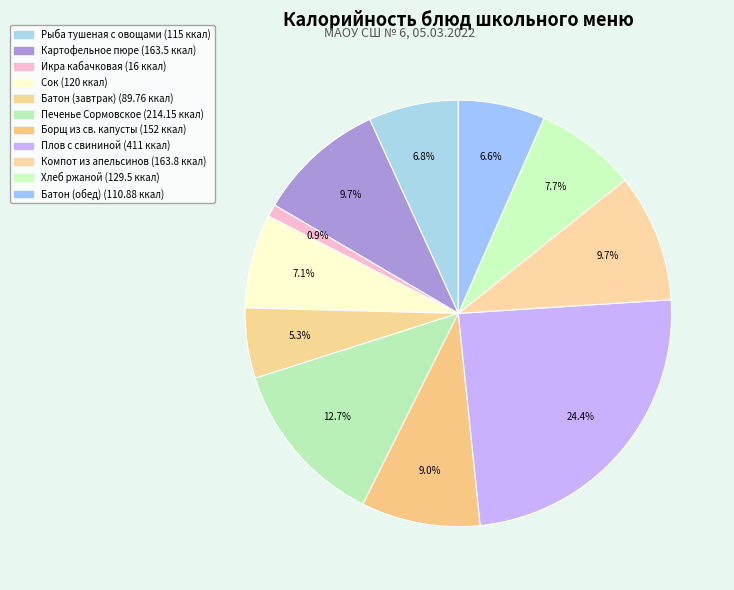

Count the number of slices in the pie.

11